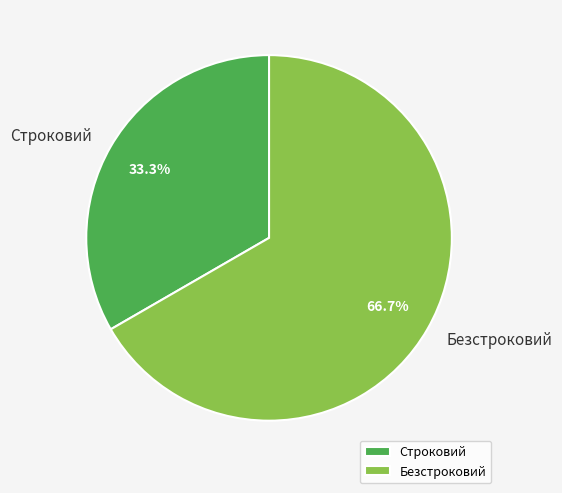

To the nearest percent, what percentage of the pie is Безстроковий?

67%